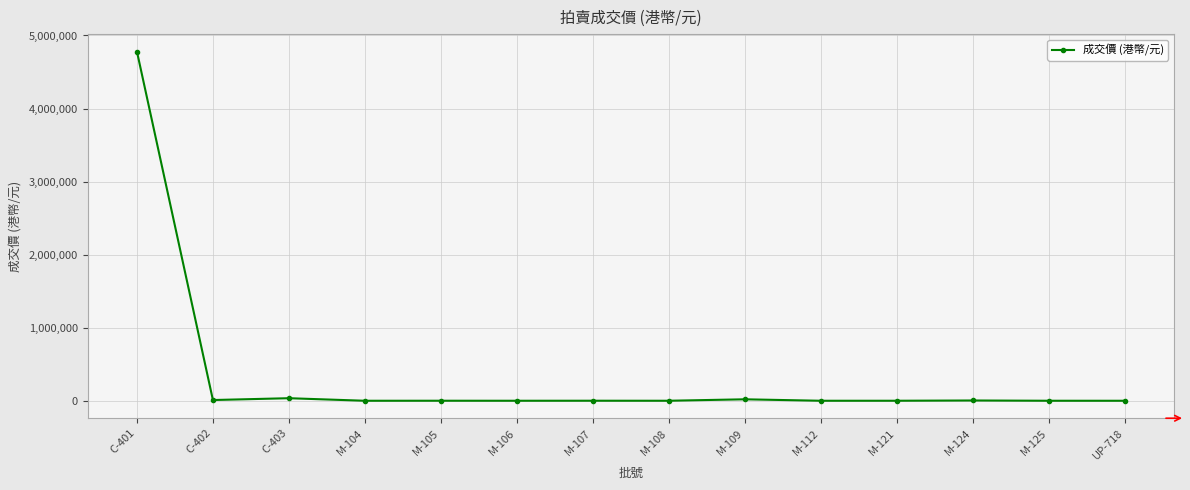

What is the sum of the values at M-112 and M-109?

20100